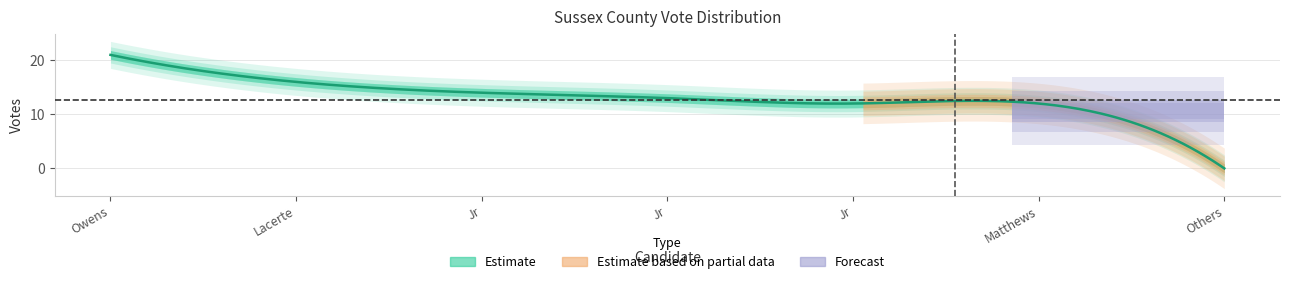

What is the ratio of the value at 3 to the value at 2?

0.9